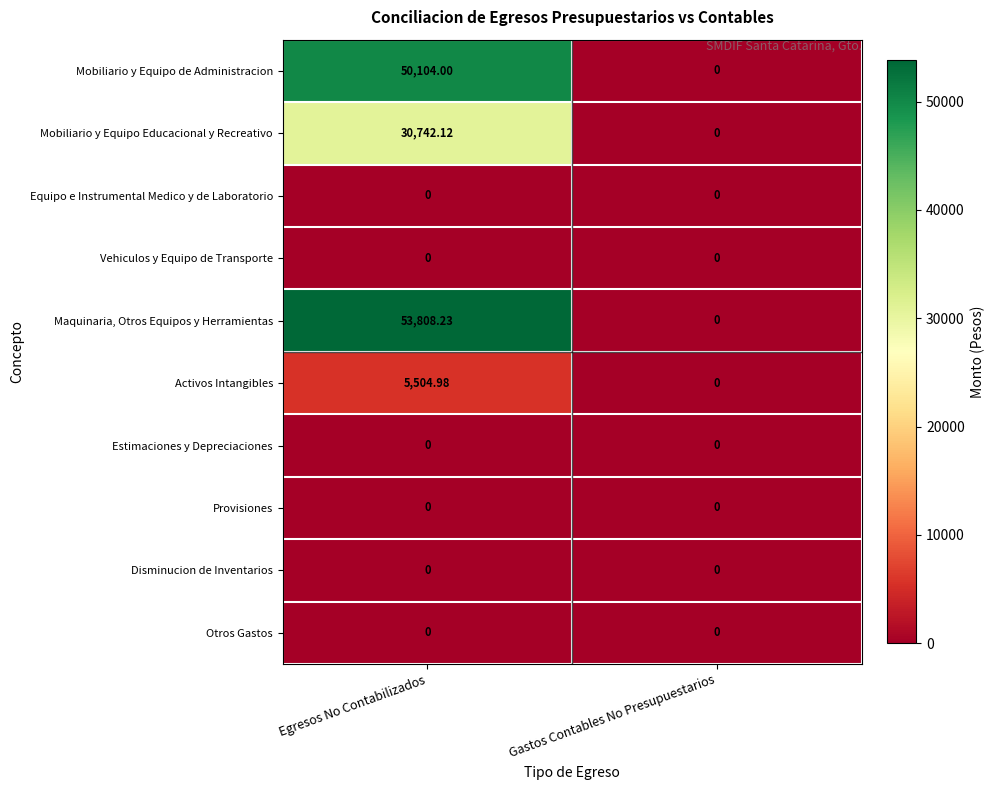

Which series has the largest total across all categories?

Maquinaria, Otros Equipos y Herramientas